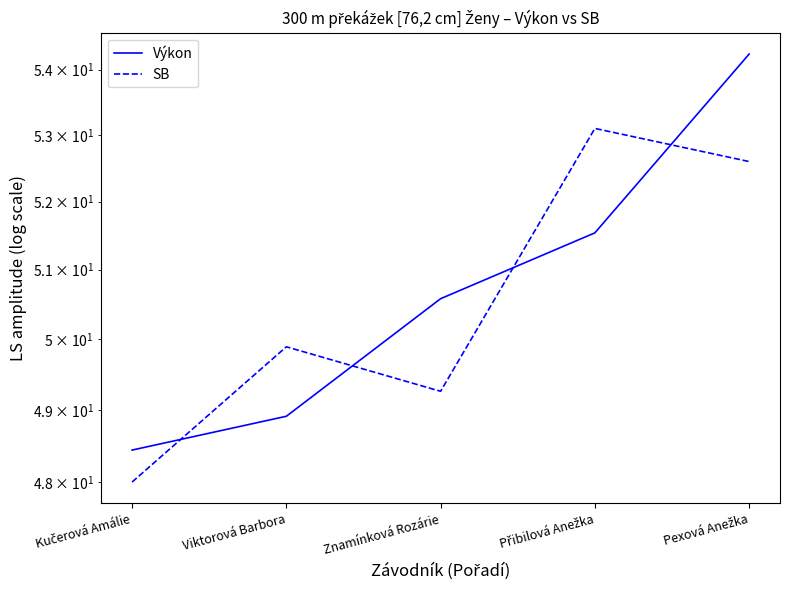

At how many categories does at least one series exceed 50?

3